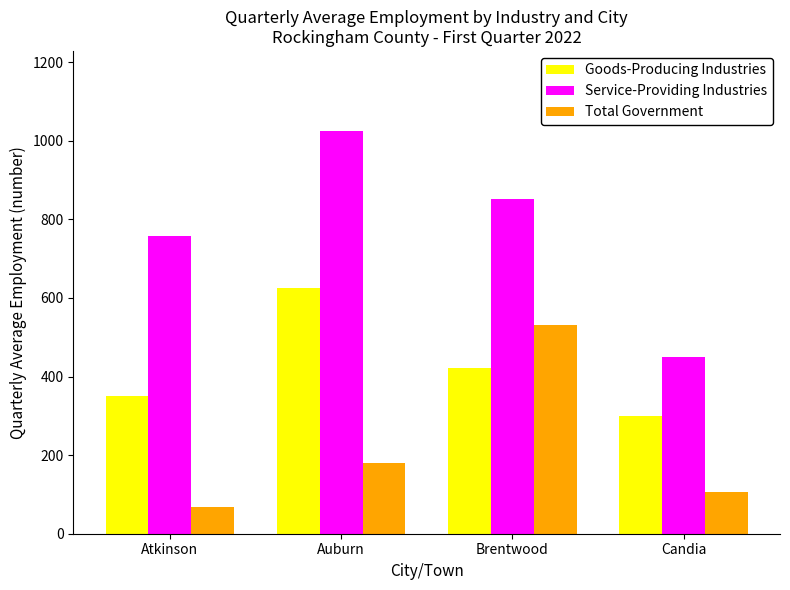

Which series has the largest total across all categories?

Service-Providing Industries